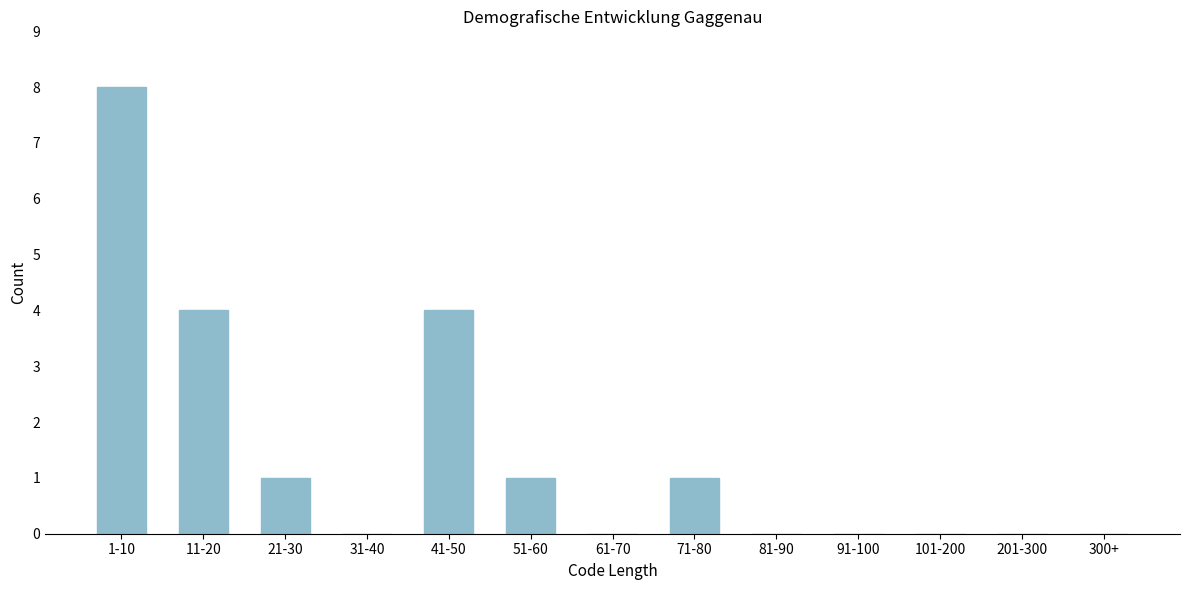

Reading left to right, transcribe all the data shown in this chart.

1-10=8	11-20=4	21-30=1	31-40=0	41-50=4	51-60=1	61-70=0	71-80=1	81-90=0	91-100=0	101-200=0	201-300=0	300+=0